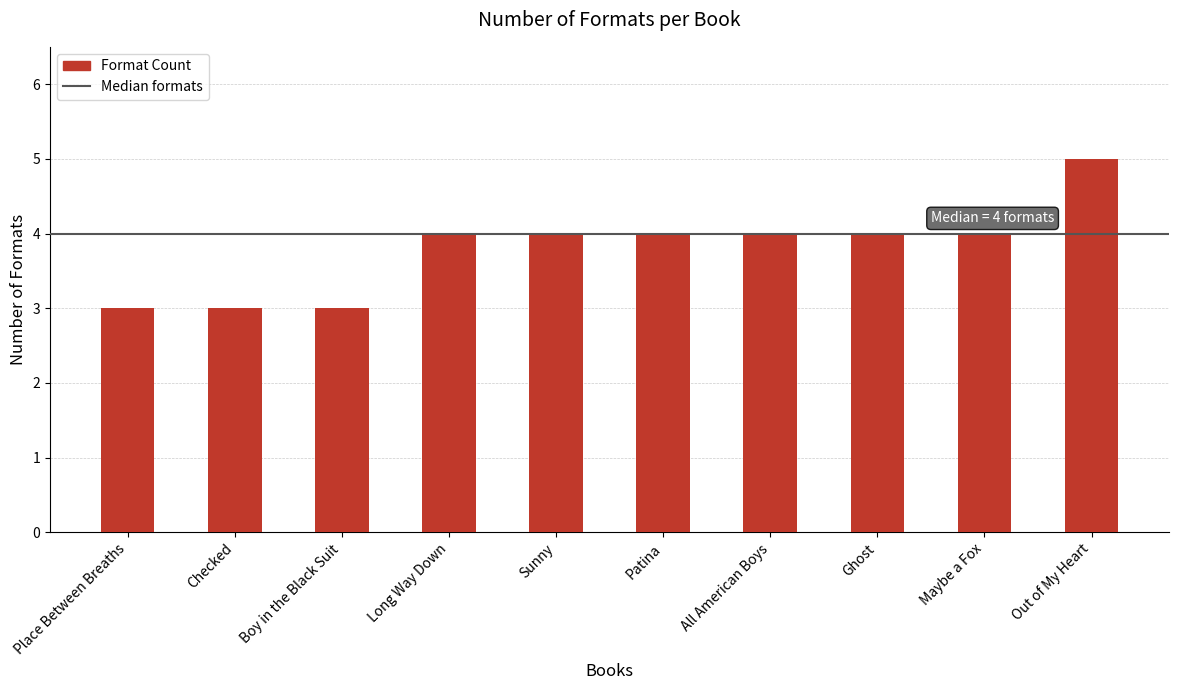

At which category does the chart reach its peak across all series?

Out of My Heart